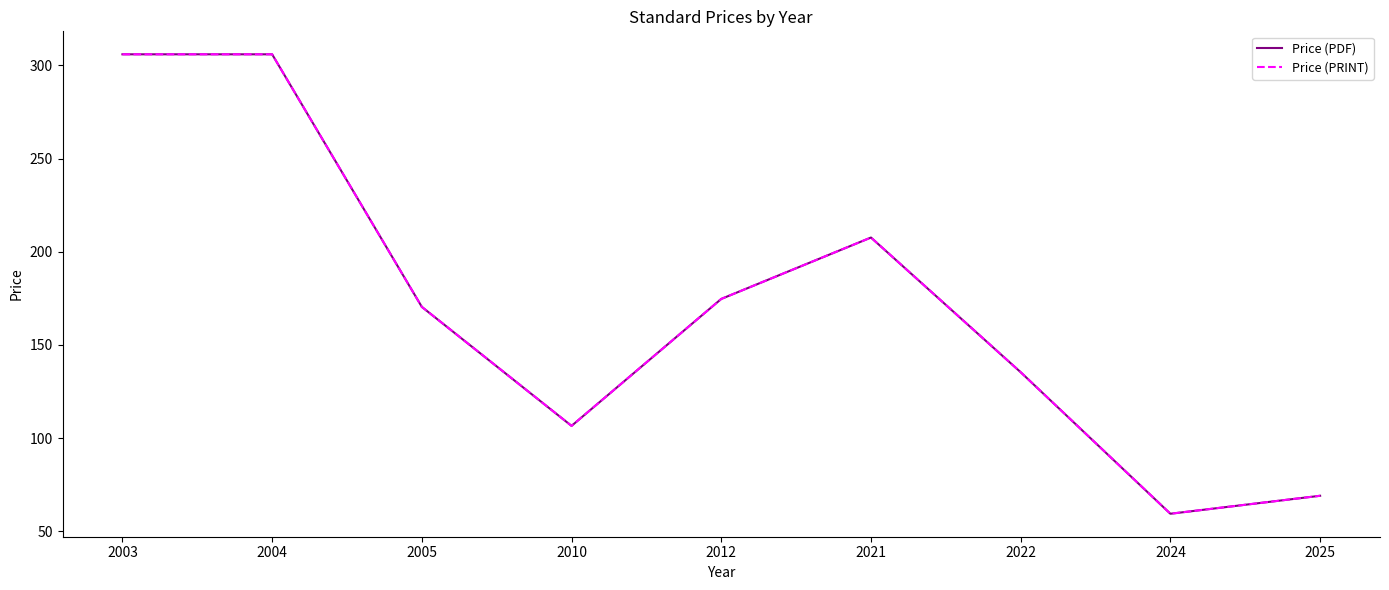

True or false: Price (PDF) and Price (PRINT) cross at least once.

False